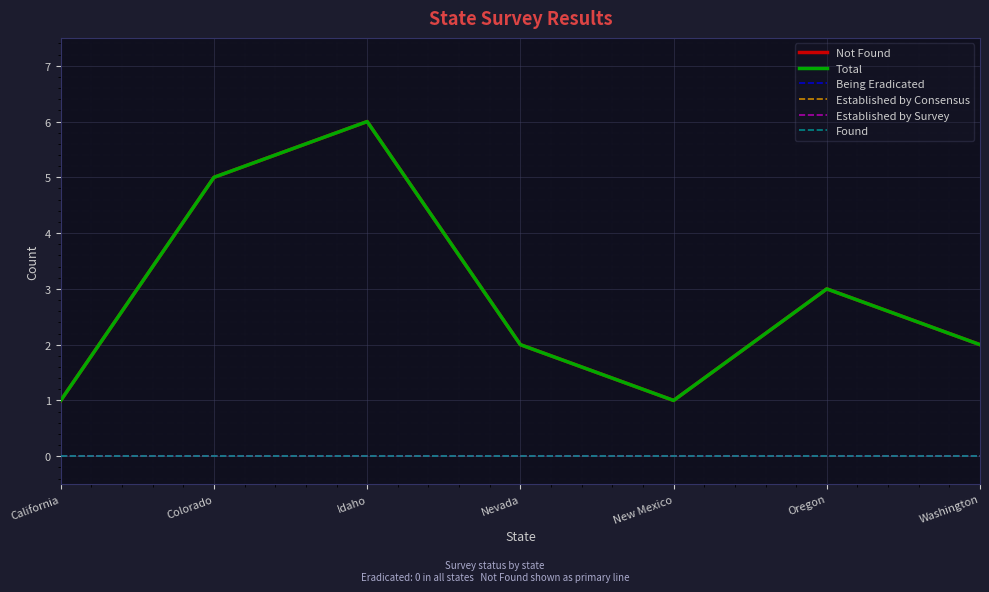

Is this an area chart (filled region under the line)?

No